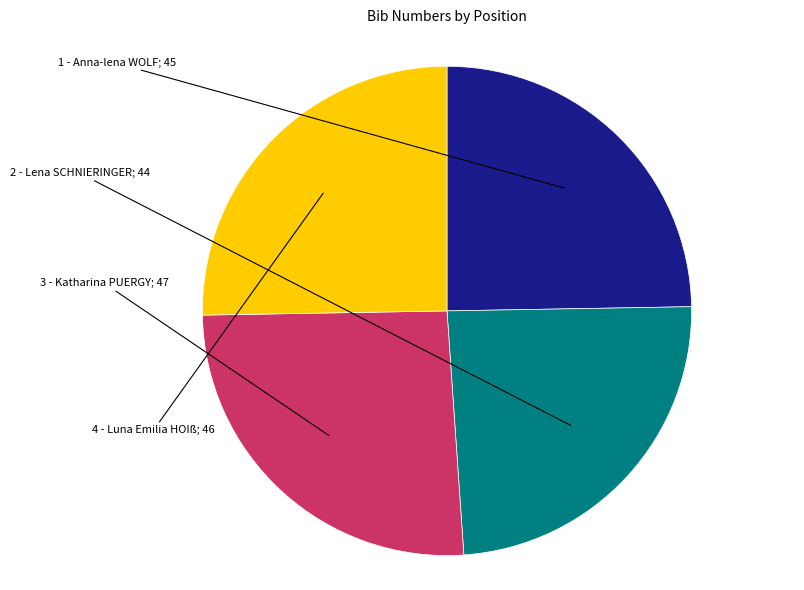

Is there a majority slice in this chart?

No